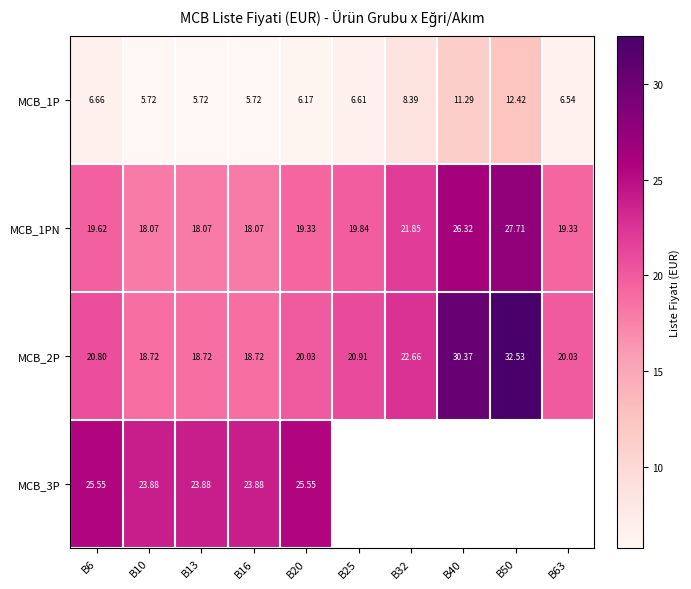

Is the value of MCB_1P at B40 greater than the value of MCB_1PN at B20?

No